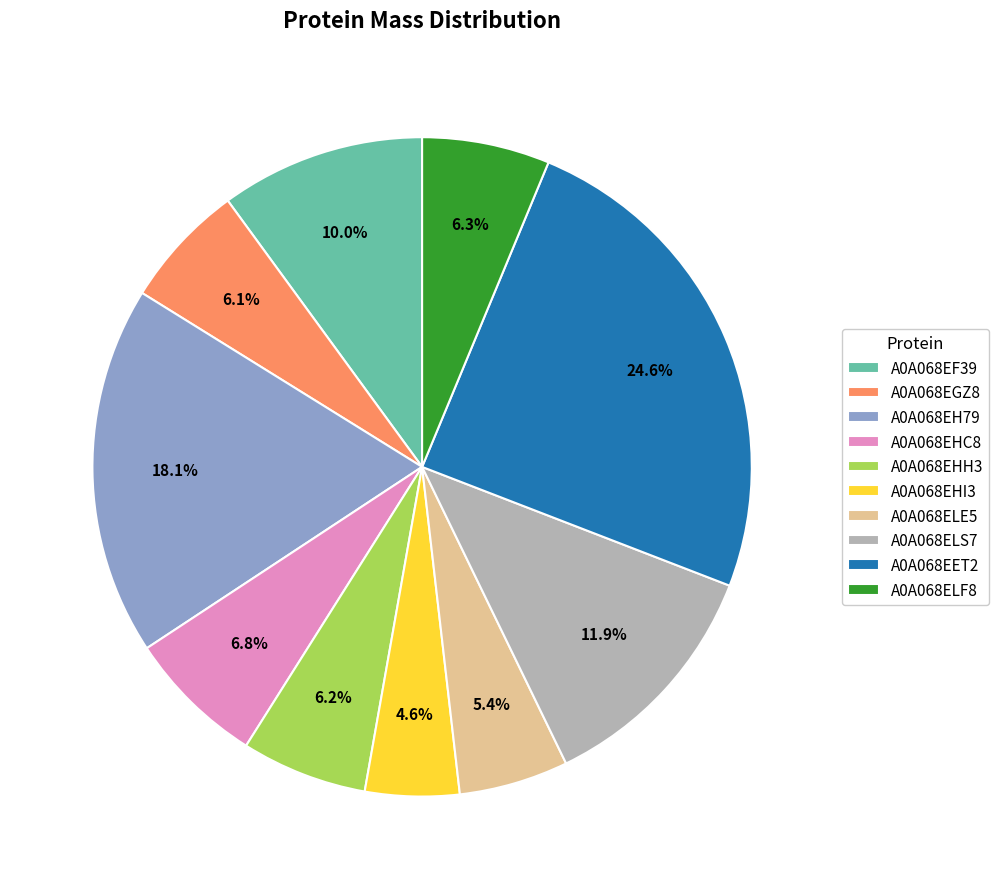

True or false: A0A068ELF8 accounts for 6% of the total.

True